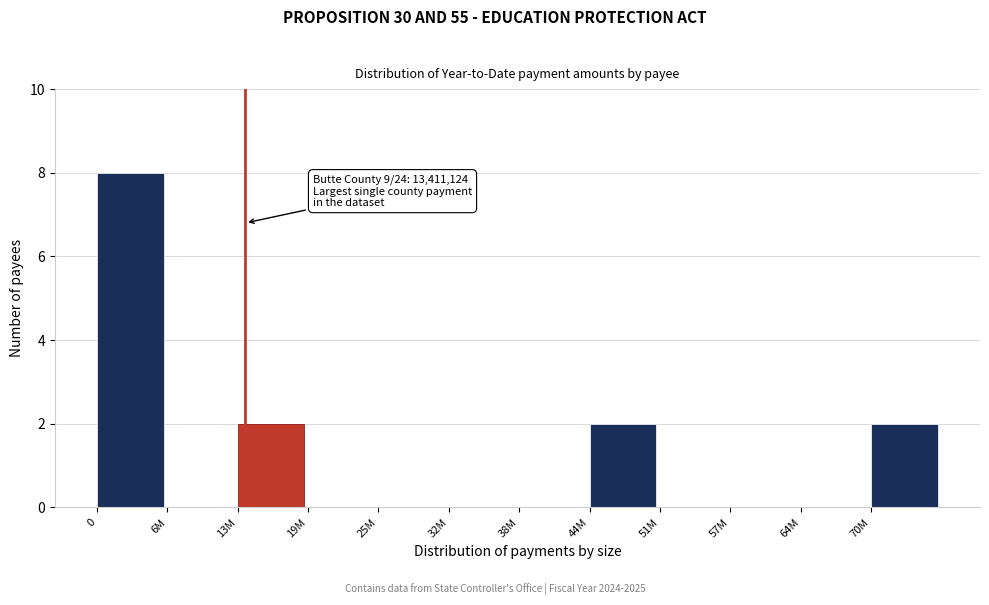

Reading right to left, extract all data points from this chart.

70M=2	64M=0	57M=0	51M=0	44M=2	38M=0	32M=0	25M=0	19M=0	13M=2	6M=0	0=8